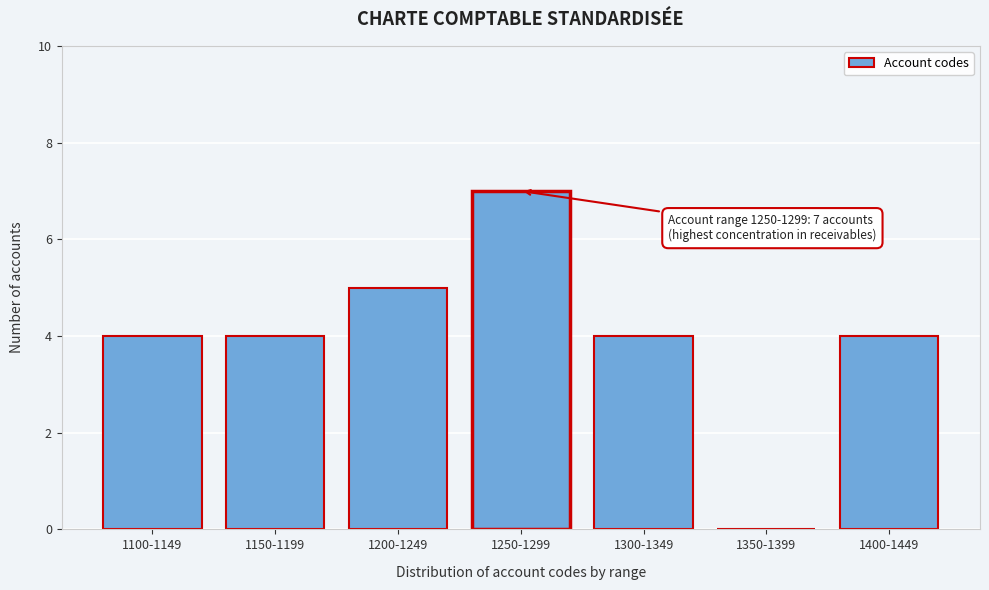

Reading left to right, transcribe all the data shown in this chart.

1100-1149=4	1150-1199=4	1200-1249=5	1250-1299=7	1300-1349=4	1350-1399=0	1400-1449=4